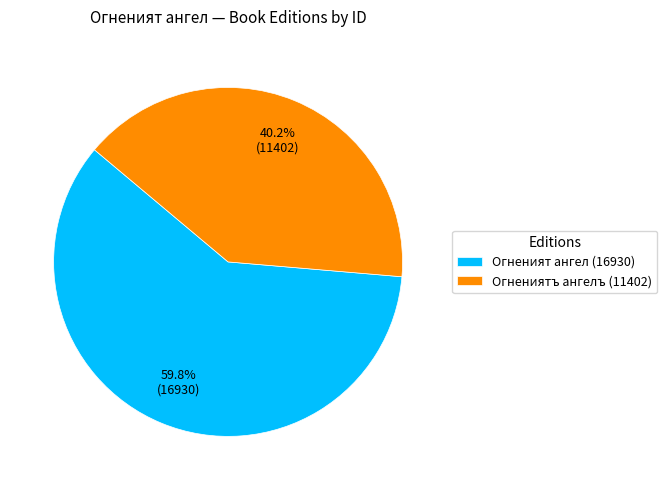

To the nearest percent, what is the combined percentage of Огнениятъ ангелъ (11402) and Огненият ангел (16930)?

100%